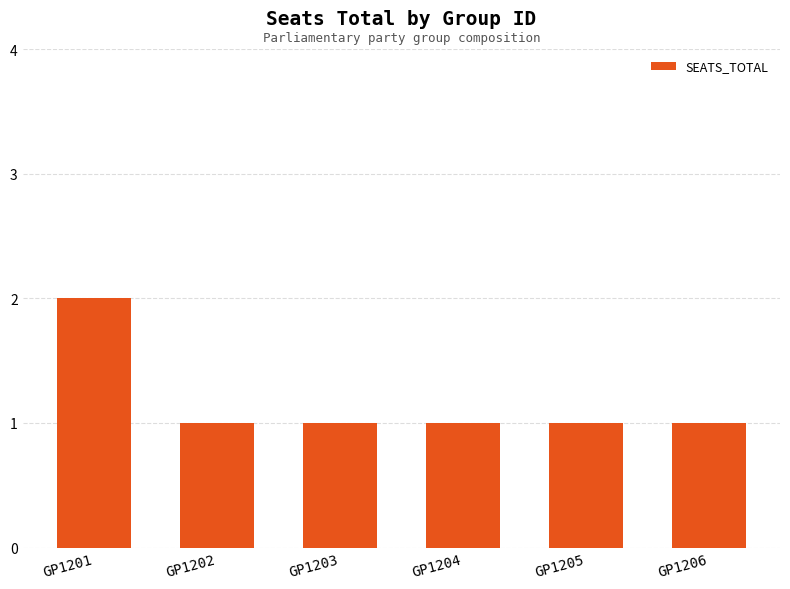

What is the change in value from GP1201 to GP1206?

-1